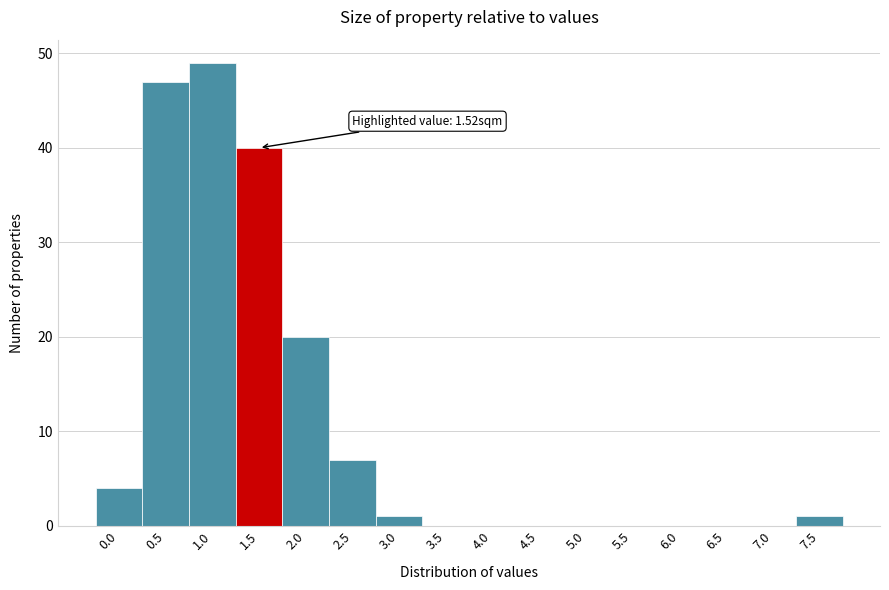

Reading left to right, what are all the values shown in this chart?

0.0=4	0.5=47	1.0=49	1.5=40	2.0=20	2.5=7	3.0=1	3.5=0	4.0=0	4.5=0	5.0=0	5.5=0	6.0=0	6.5=0	7.0=0	7.5=1